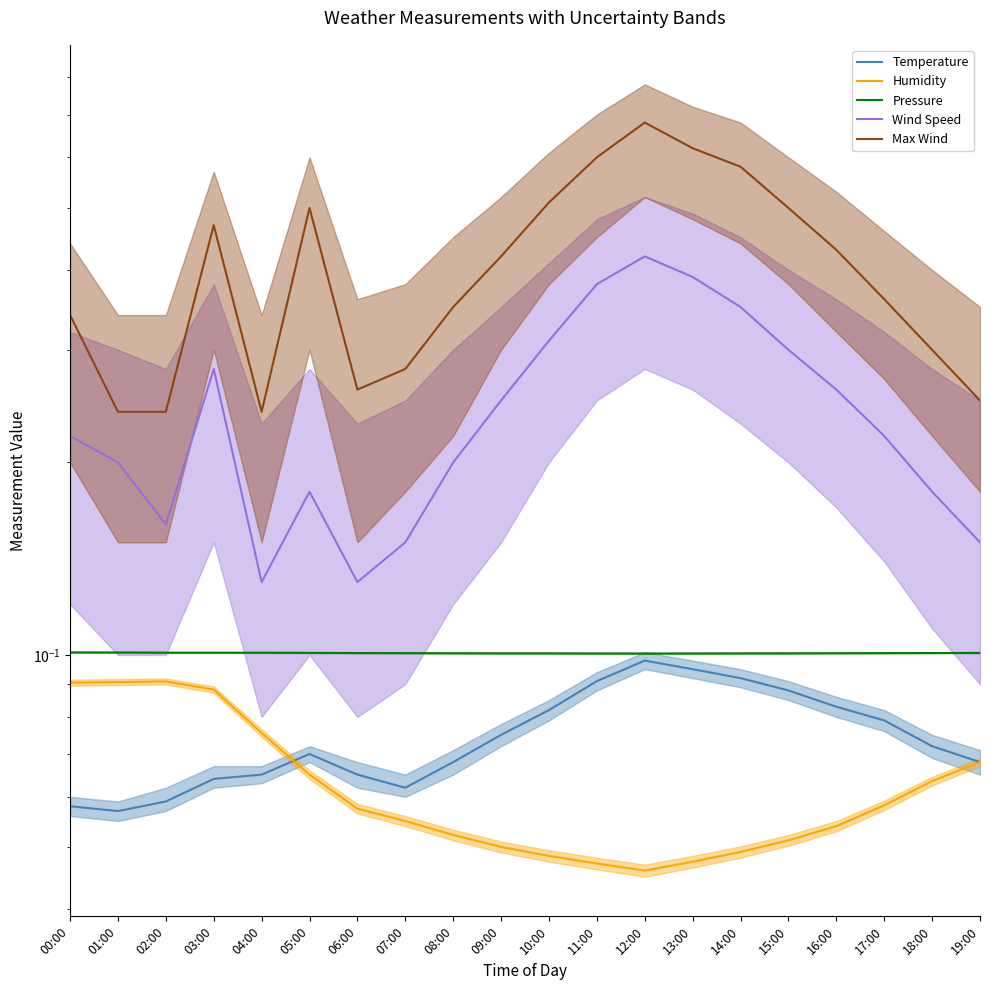

What are all the series names shown in the legend?

Temperature, Humidity, Pressure, Wind Speed, Max Wind